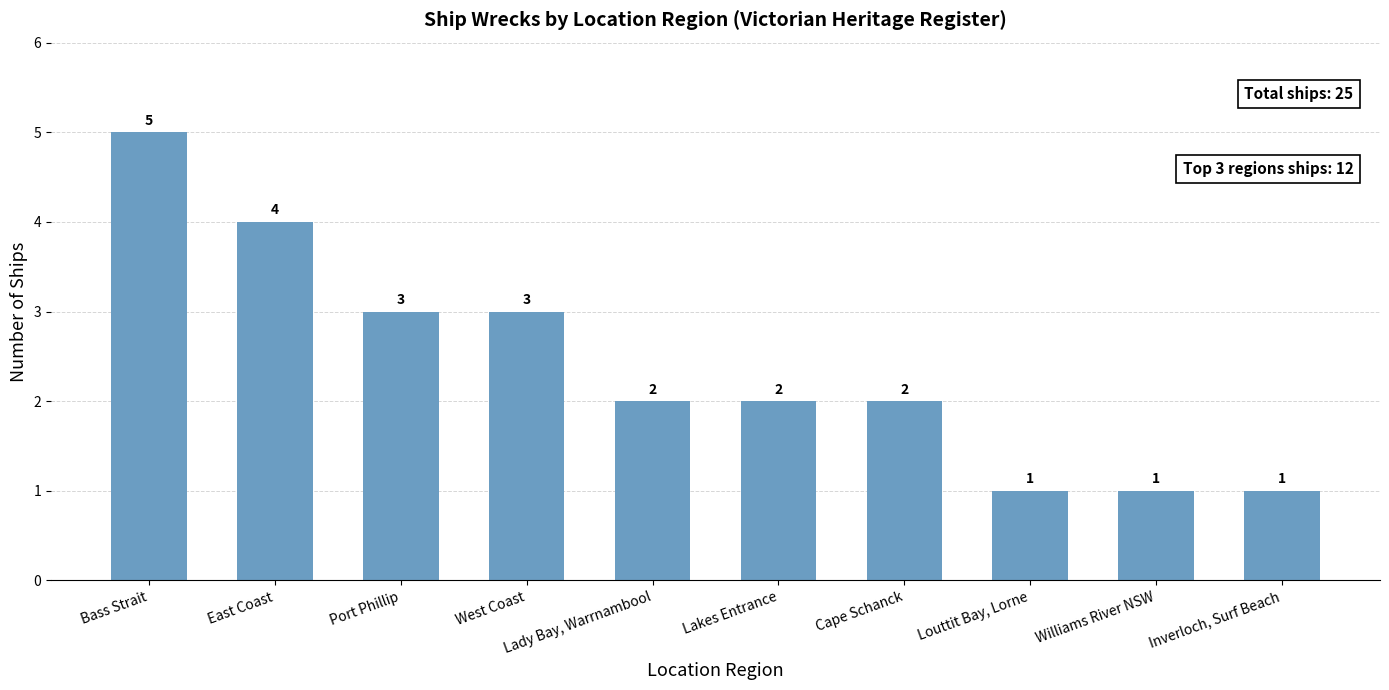

What is the value of the 2nd bar from the left?

4